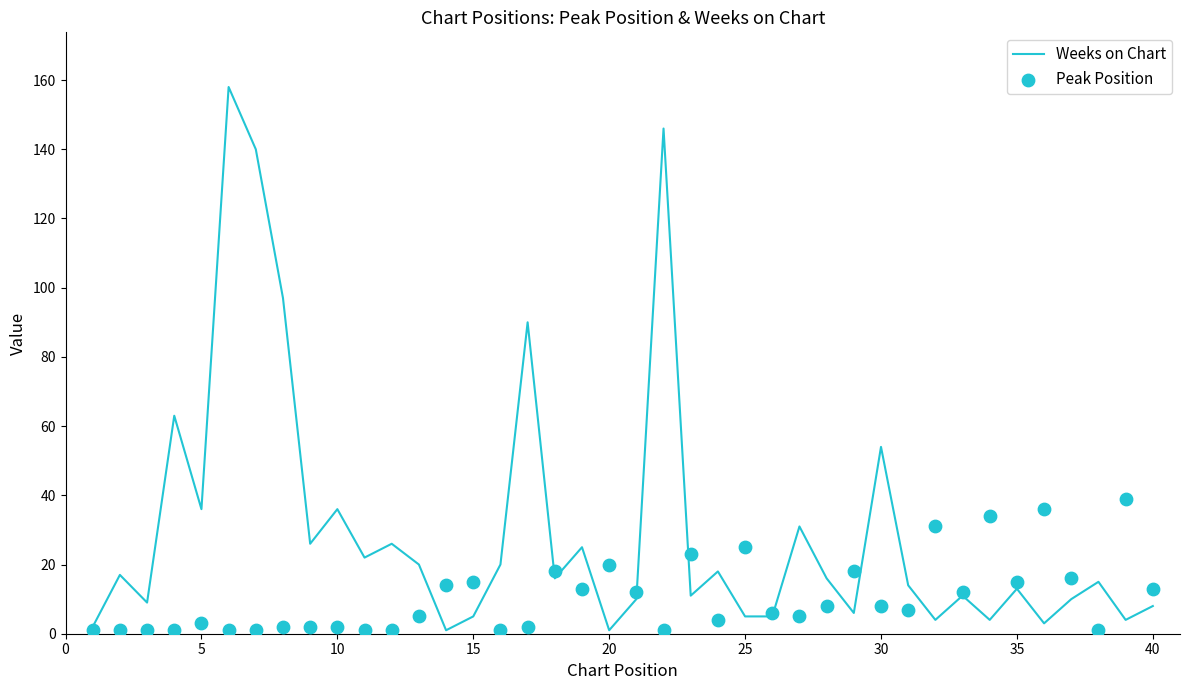

Which series reaches the maximum Y coordinate?

Weeks on Chart